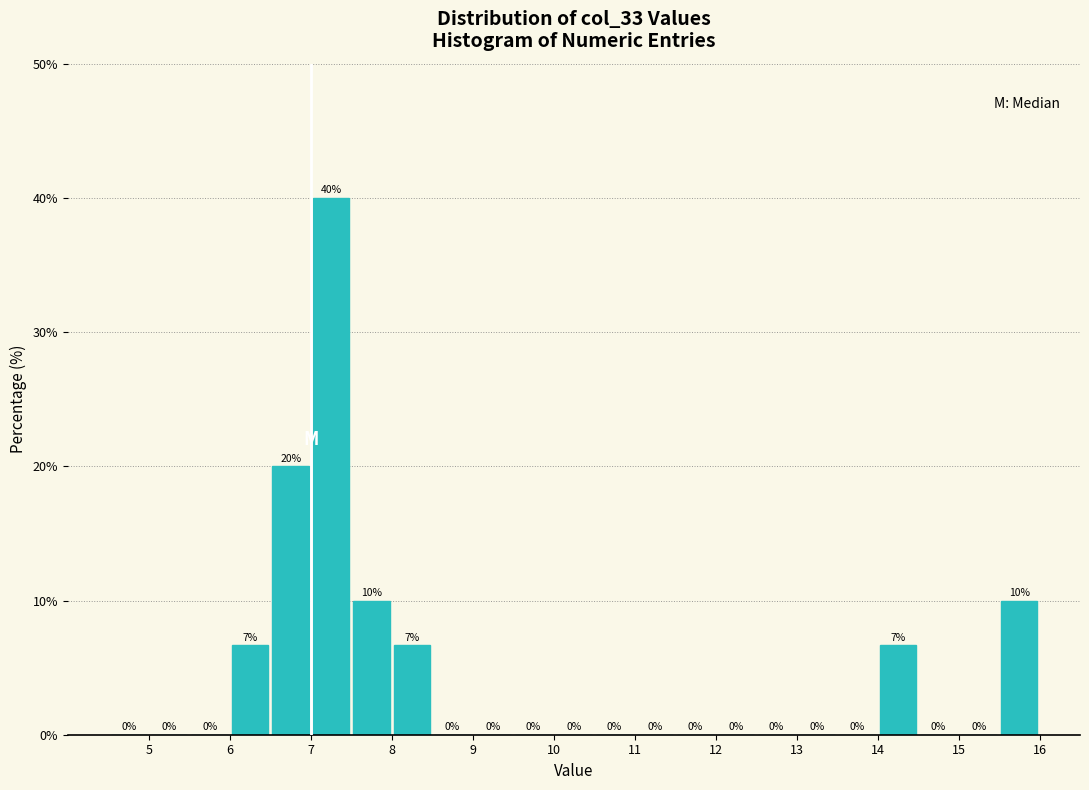

Which range on the x-axis has the tallest bar?

7.0 to 7.5